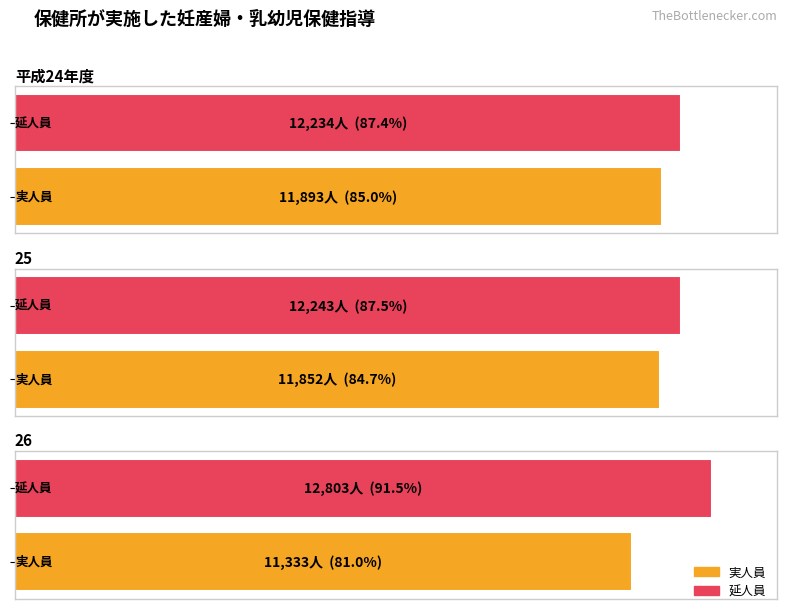

What position from the left is 26?

3